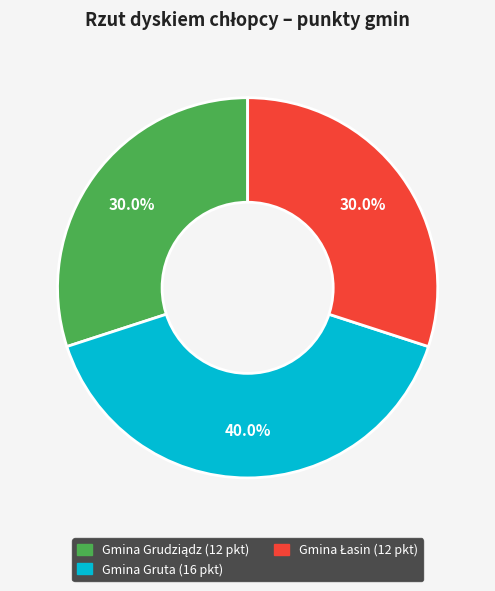

Does any single category account for the majority?

No